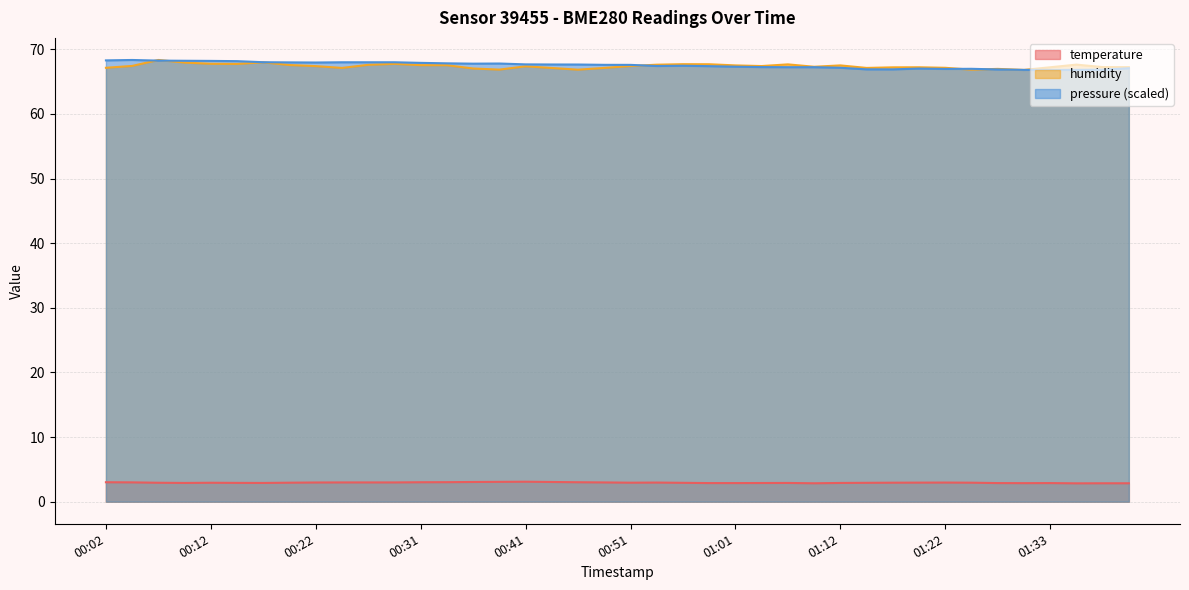

The value of humidity at 00:24 is 22.7. True or false?

False